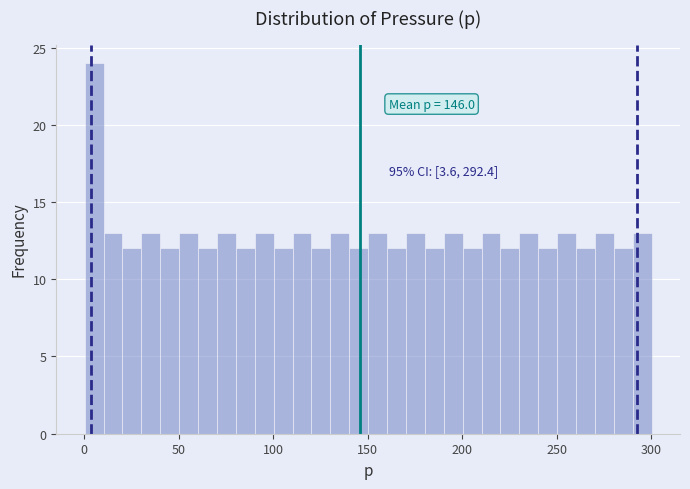

Read against the x-axis, roughly where is the centre of the tallest bar?

5